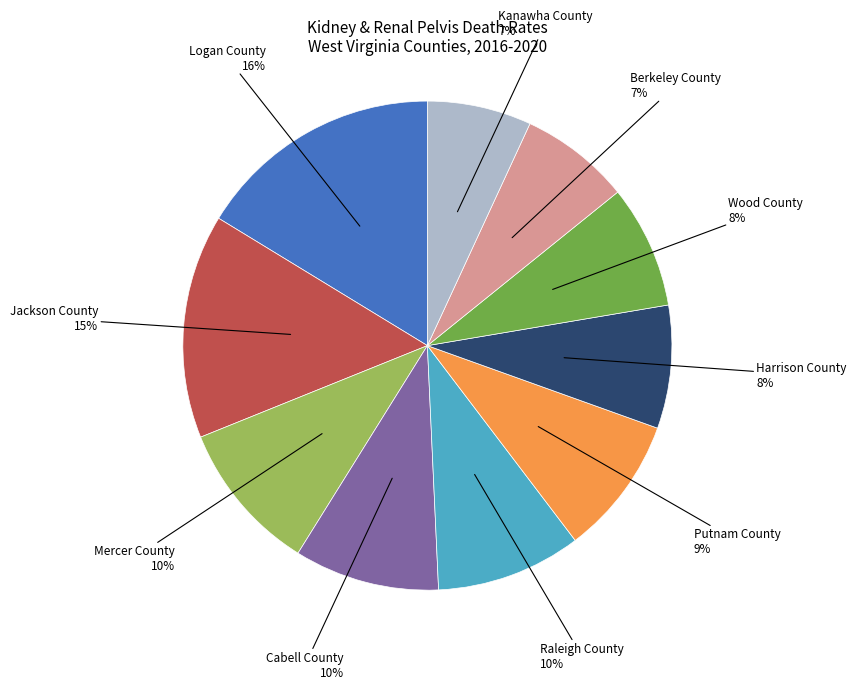

Is there a majority slice in this chart?

No